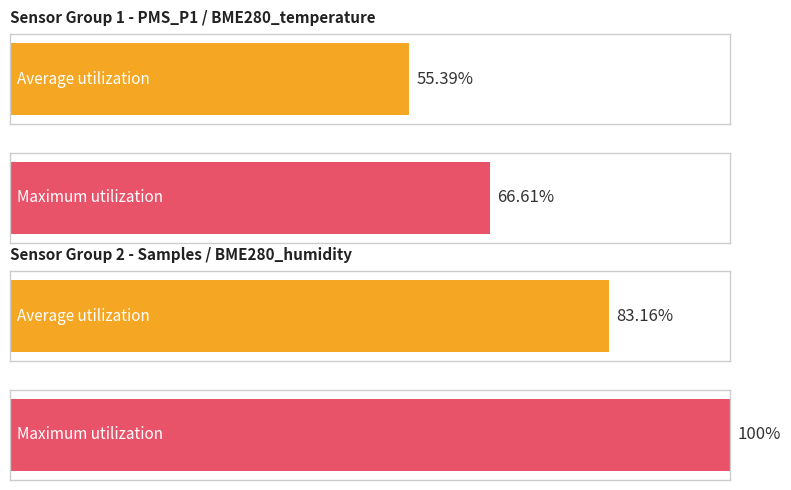

Which has a higher value, BME280_temperature or PMS_P1?

BME280_temperature